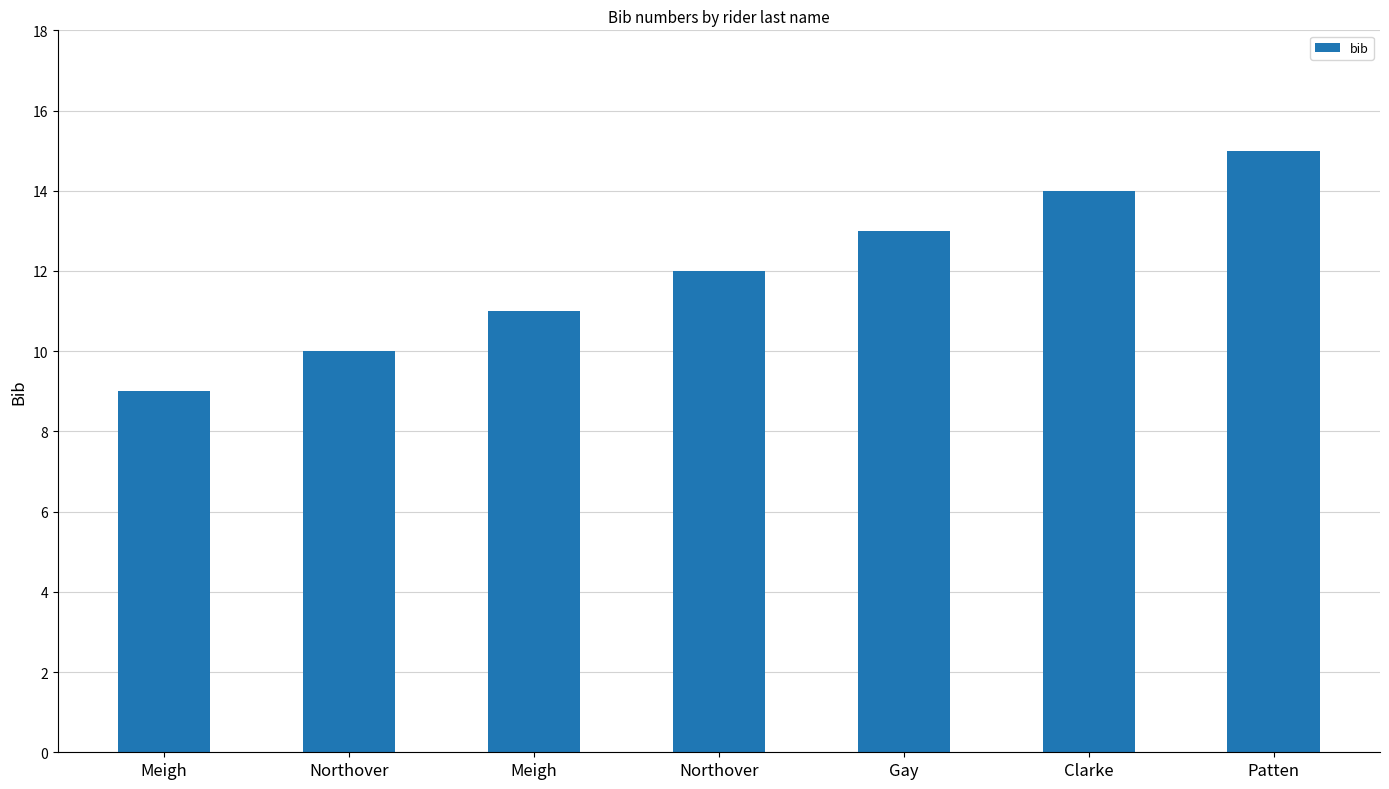

What is the label of the 6th bar from the right?

Northover